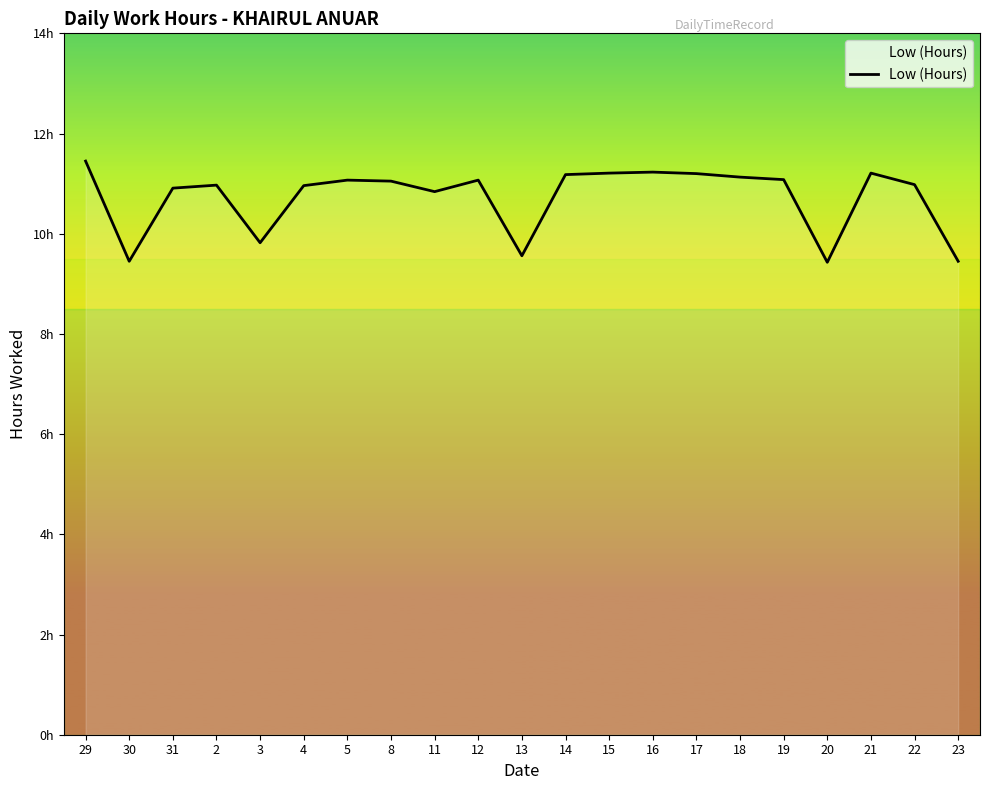

Rank the categories by value from lowest to highest.

20, 30, 23, 13, 3, 11, 31, 4, 2, 22, 8, 5, 12, 19, 18, 14, 17, 15, 21, 16, 29